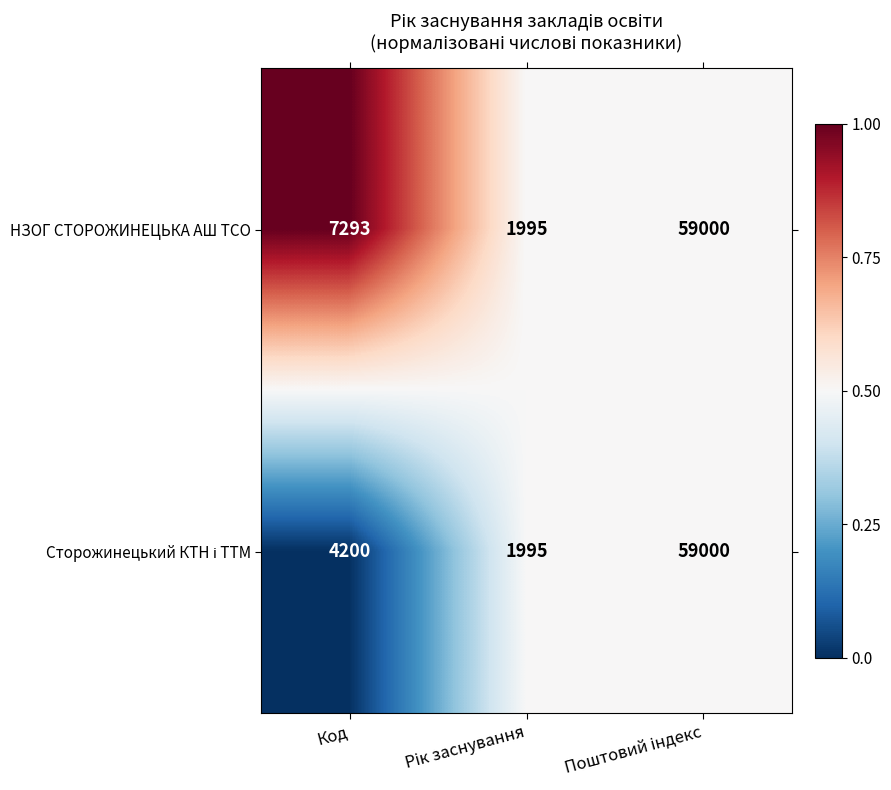

What is the total value across all series at Код?

11493